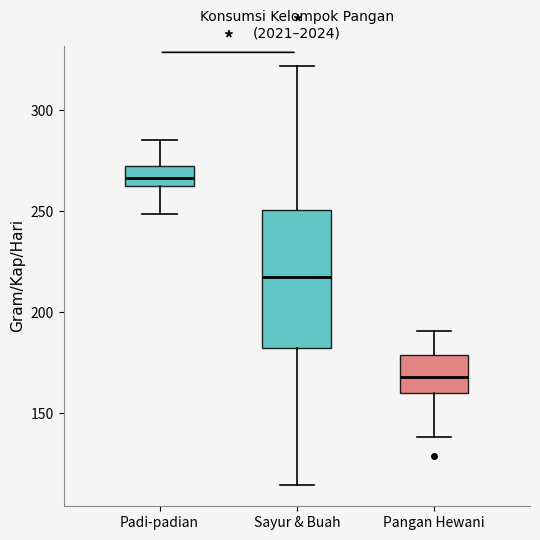

Reading left to right, transcribe this box plot: for each box, give where its median line is, the range the box spans, and where its two whiskers end, as read against the y-axis. The values are not printed on the chart, so give them approximately, as read against the axis.

Padi-padian: median 265 (inside the box), box 265 to 270, whiskers 250 to 285
Sayur & Buah: median 215, box 180 to 250, whiskers 115 to 320
Pangan Hewani: median 170, box 160 to 180, whiskers 140 to 190